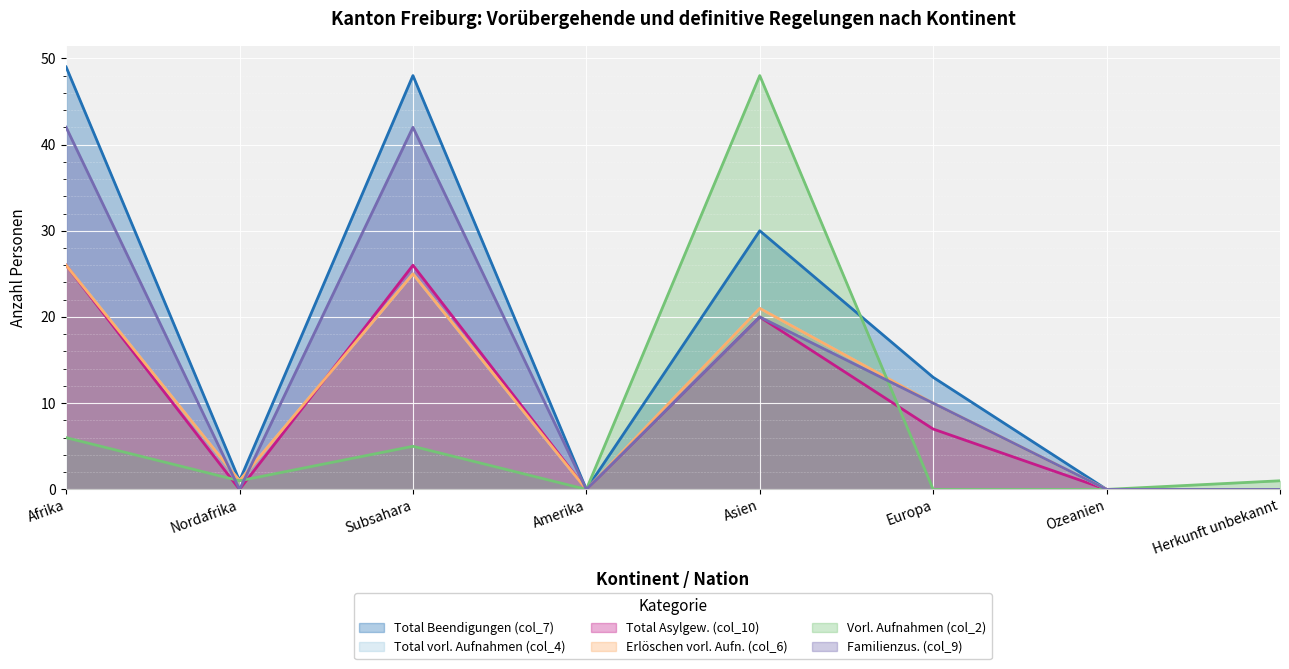

What is the difference between the highest and lowest values at Europa?

13